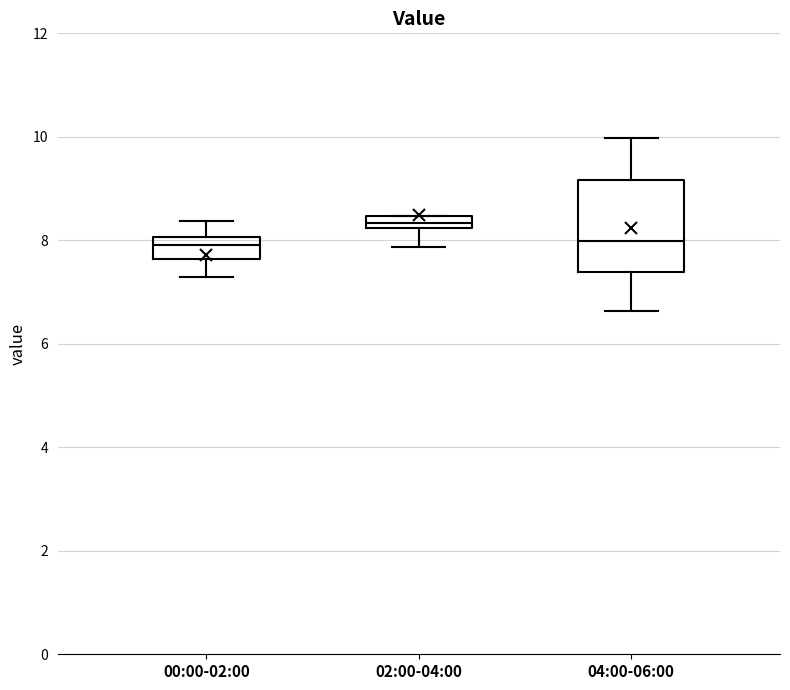

Which box is the tallest, from its lower edge to its upper edge?

04:00-06:00